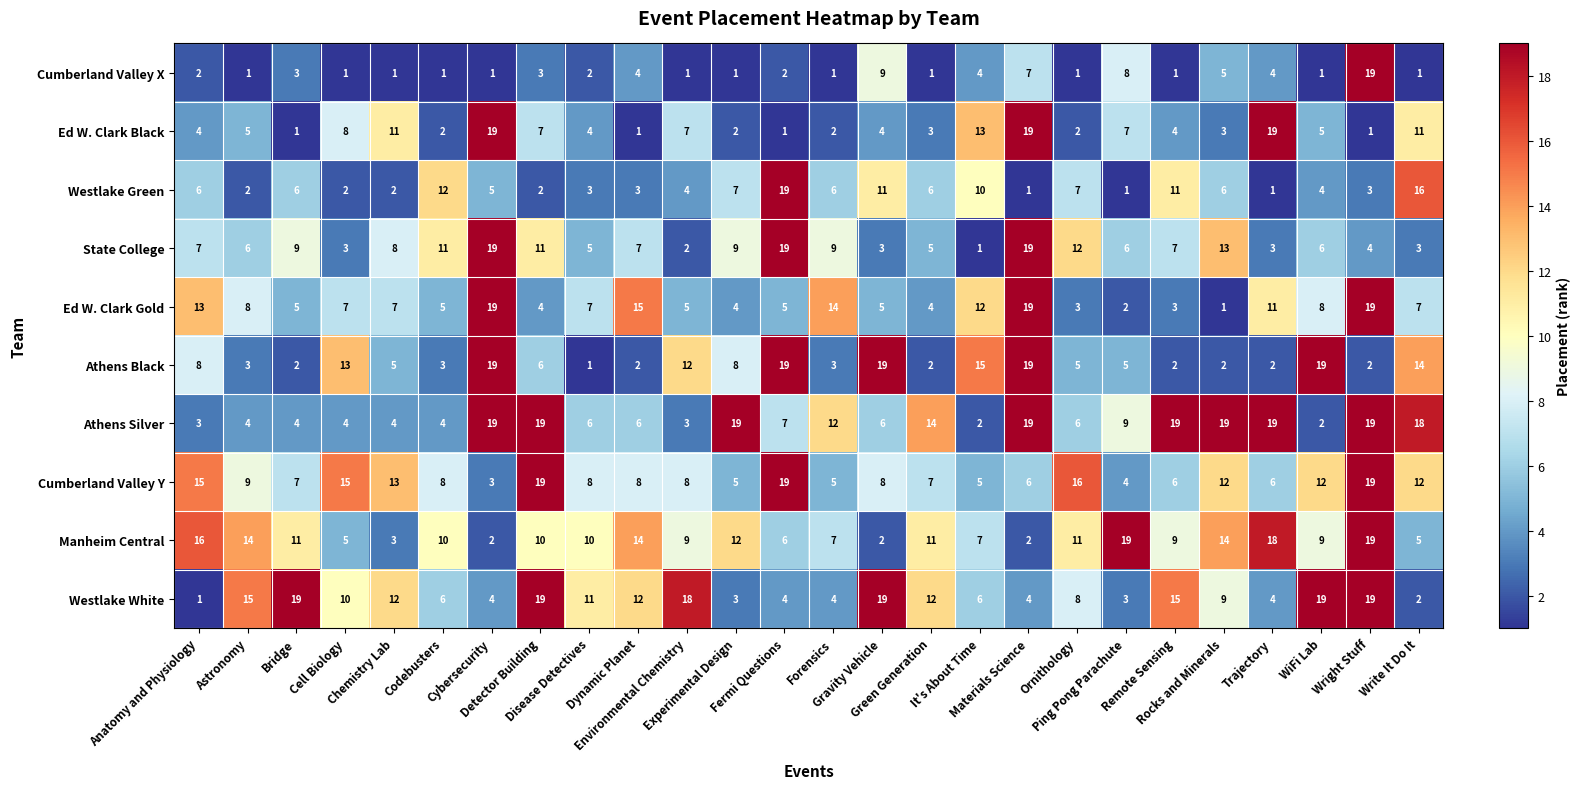

What is the sum of all Athens Black values?

210